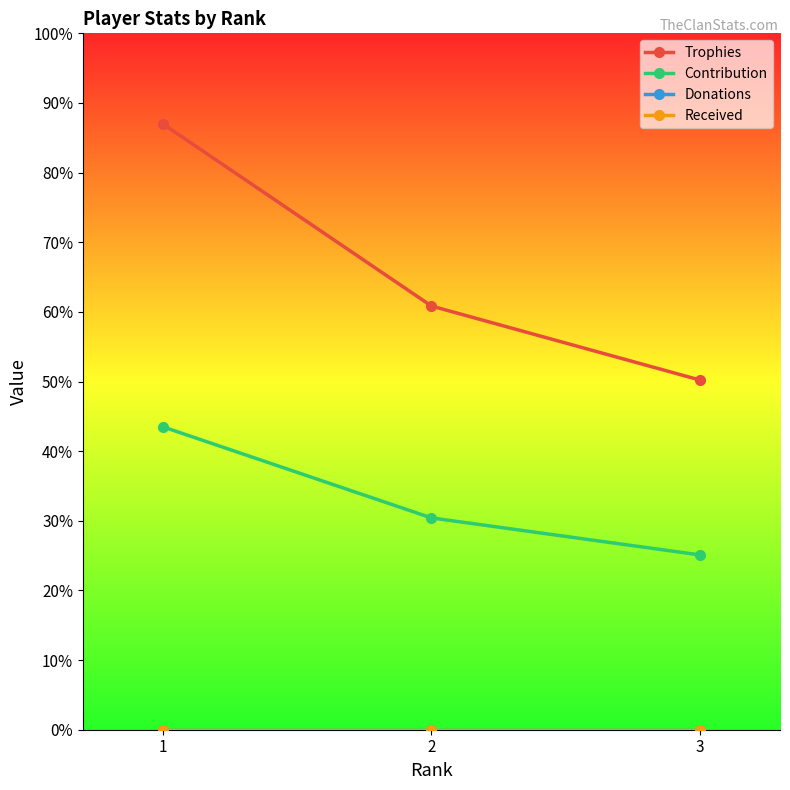

Is this an area chart (filled region under the line)?

No